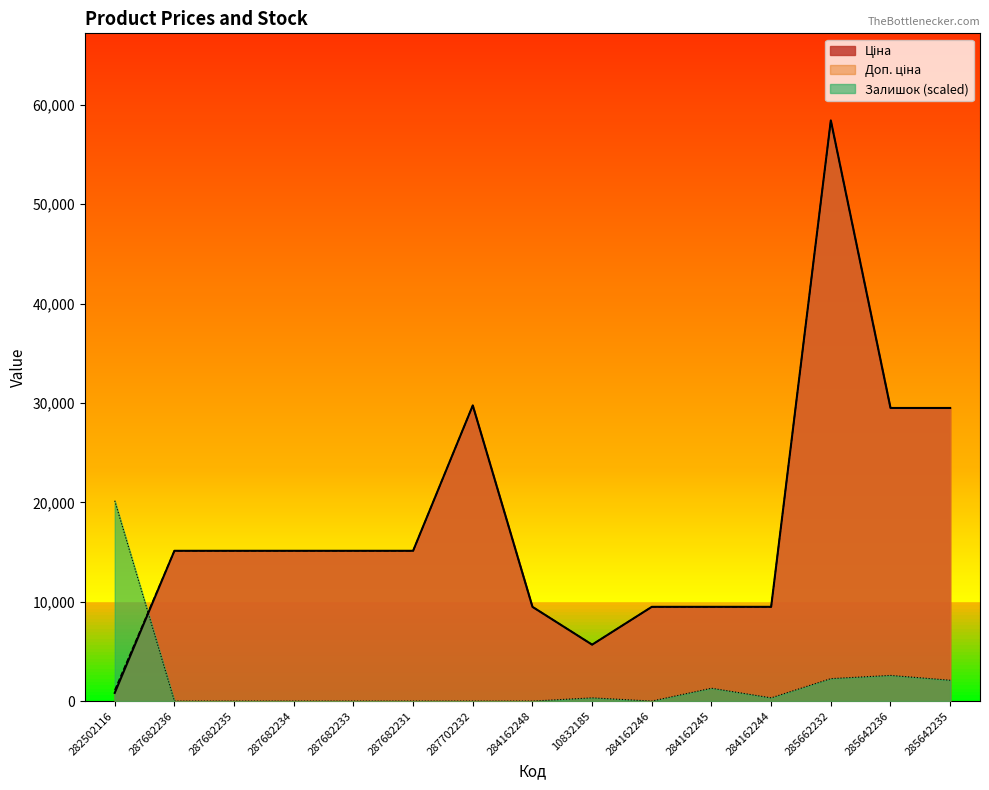

How many data points in Ціна are less than 15120?

6